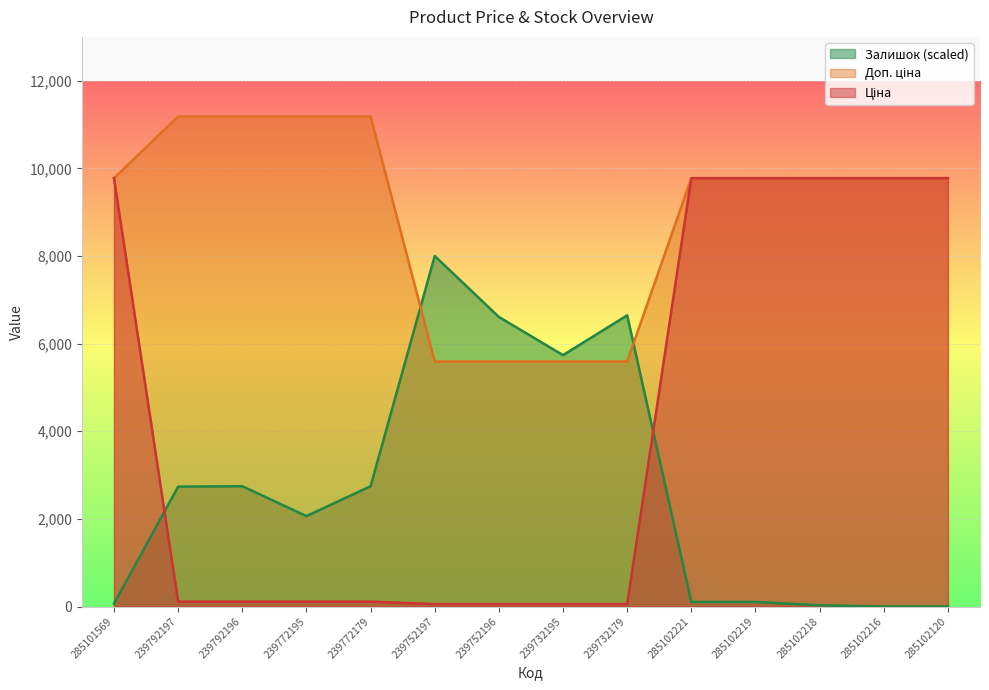

At 239772179, list the series in order from smallest to largest.

Ціна, Залишок, Доп. ціна